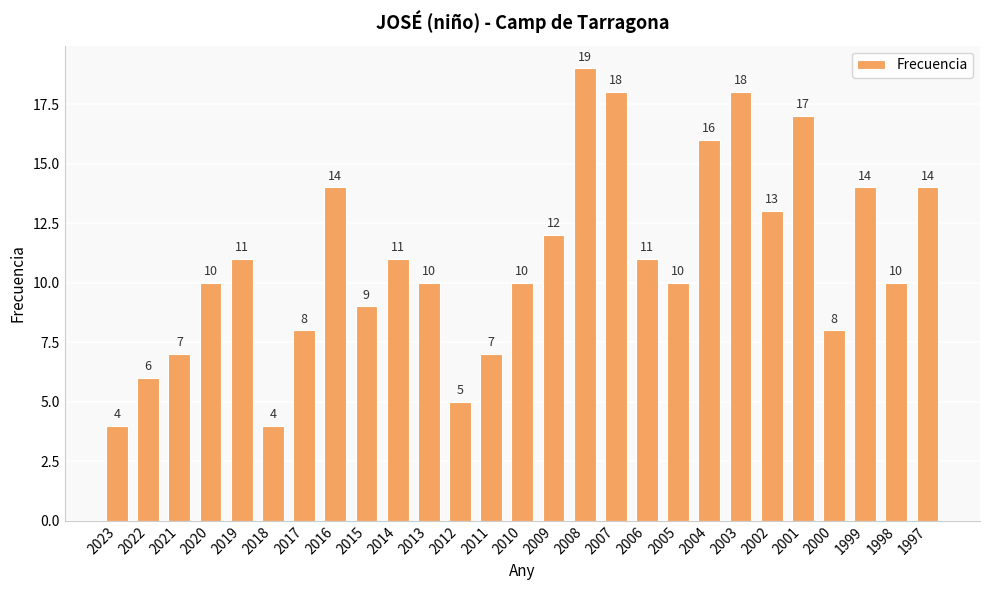

What is the value of the 26th bar from the left?

10